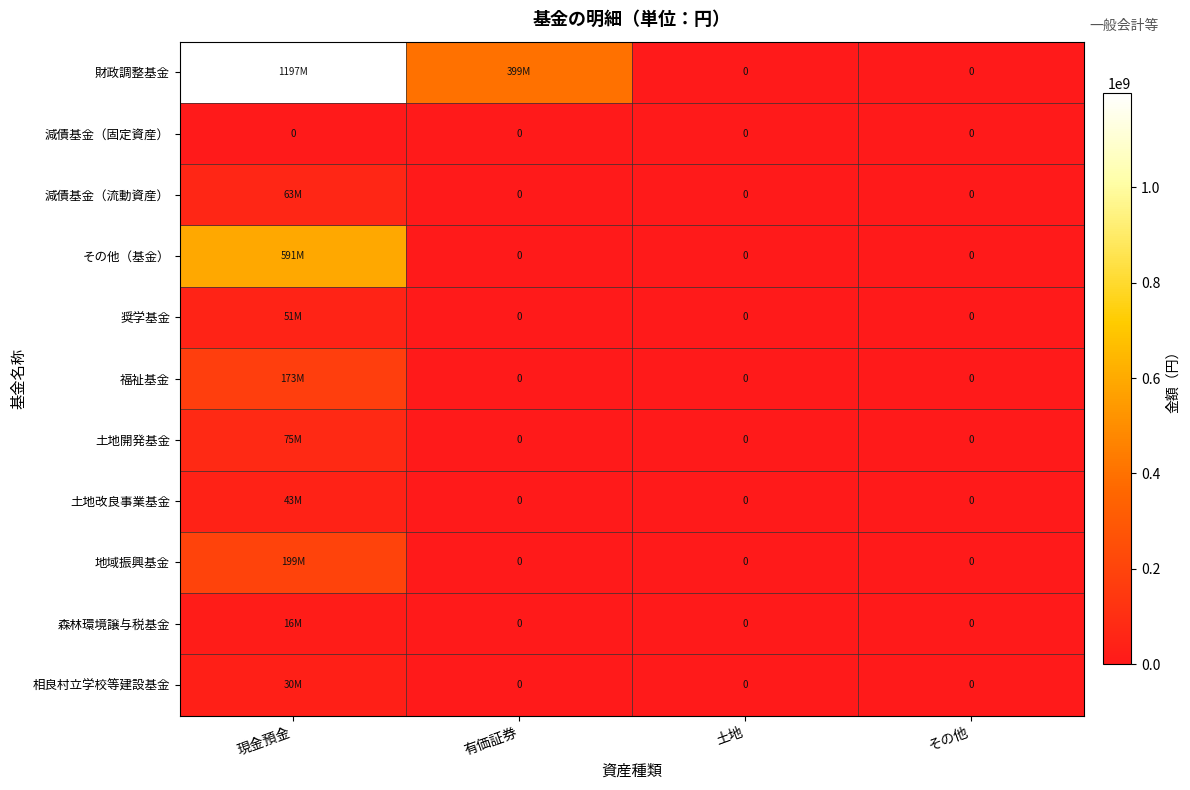

At which label does 減債基金（流動資産） reach its peak?

現金預金